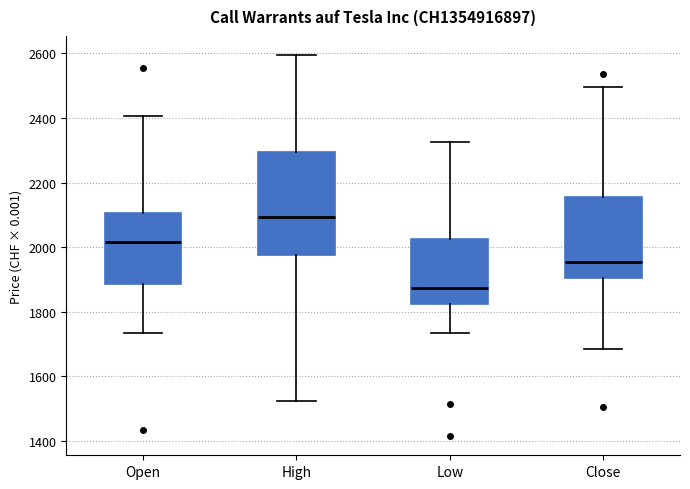

Where does the median line of the box for Open sit on the y-axis? The values are not printed on the chart, so give them approximately, as read against the axis.

2020